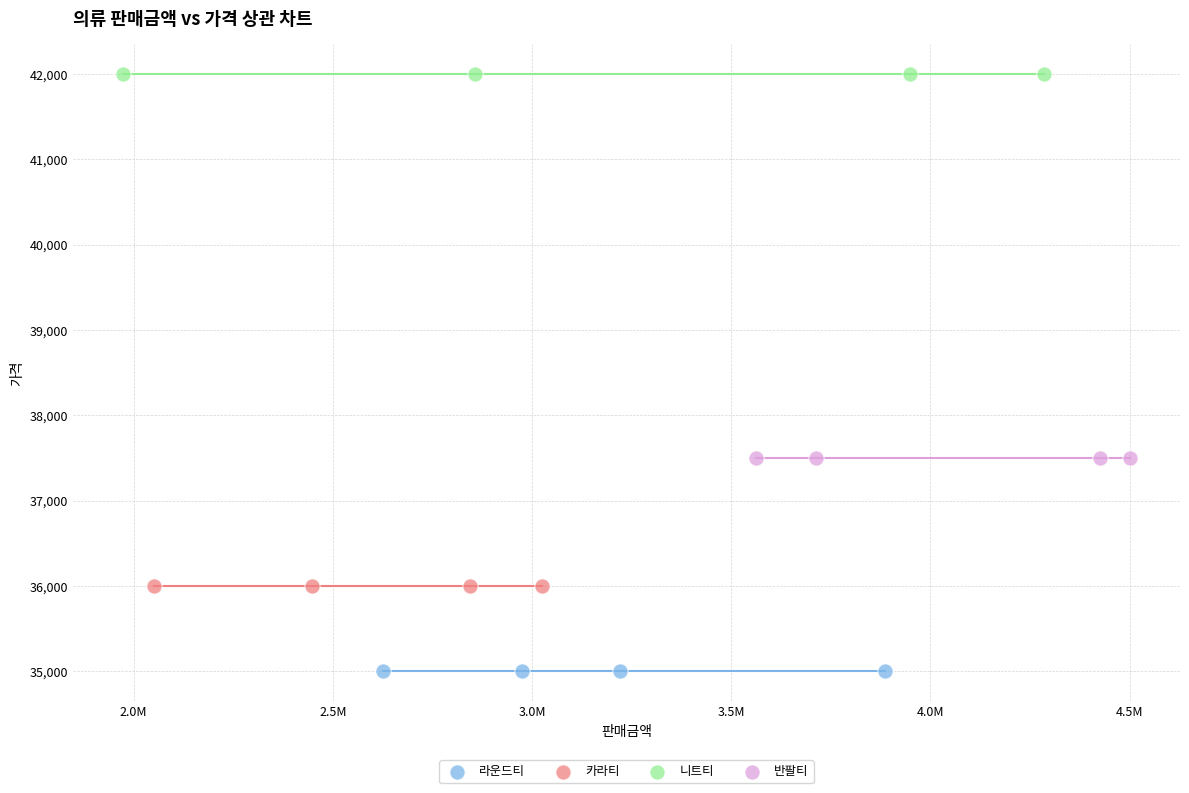

Which series reaches the minimum Y coordinate?

라운드티